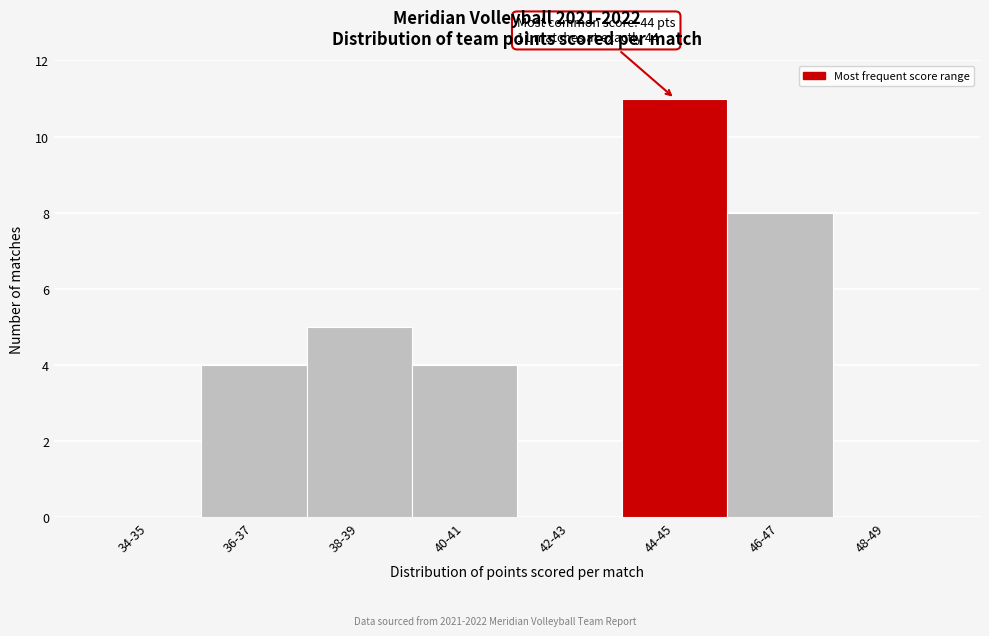

Reading left to right, transcribe all the data shown in this chart.

34-35=0	36-37=4	38-39=5	40-41=4	42-43=0	44-45=11	46-47=8	48-49=0